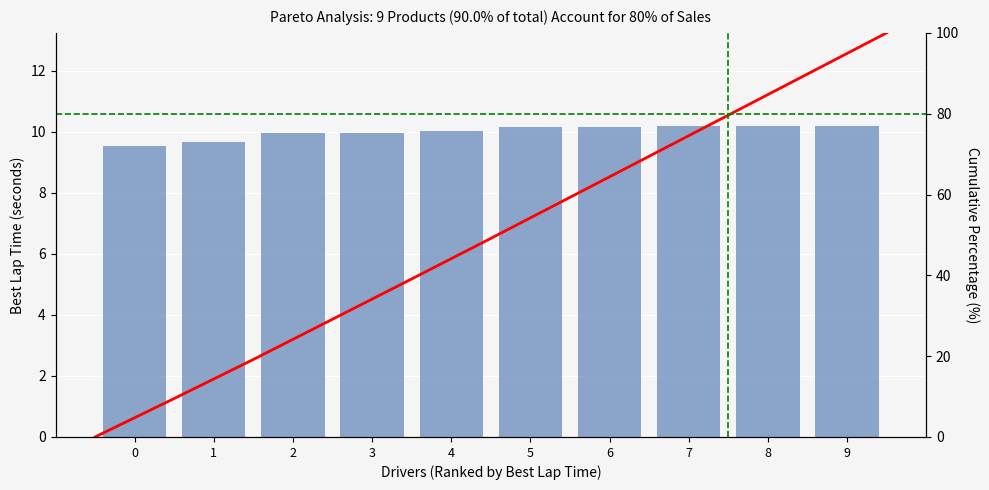

What is the minimum value shown in the chart?

9.5